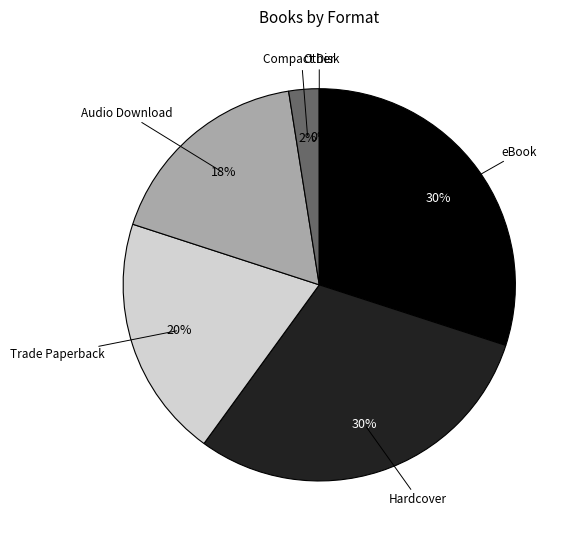

Is Audio Download the majority of the pie?

No